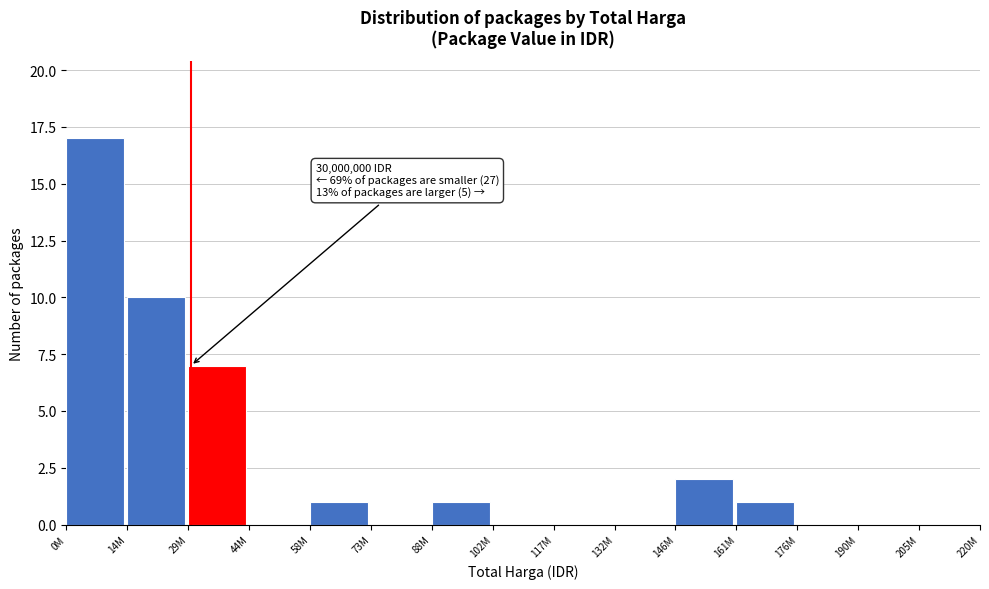

Reading right to left, list all the values displayed in this chart.

205M=0	190M=0	176M=0	161M=1	146M=2	132M=0	117M=0	102M=0	88M=1	73M=0	58M=1	44M=0	29M=7	14M=10	0M=17